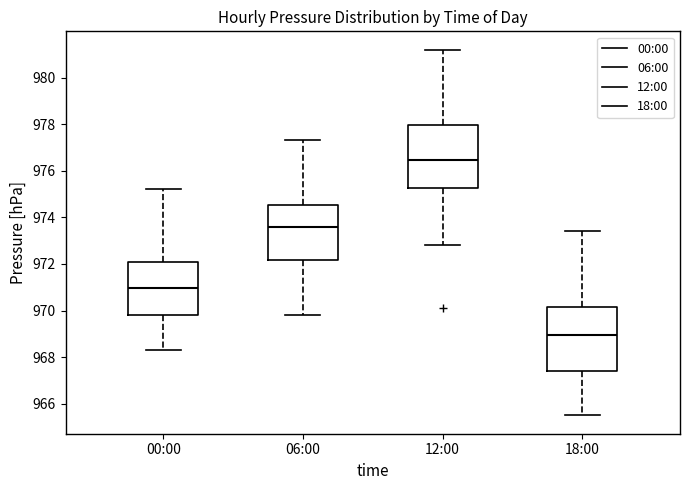

Where is the lower edge of the box for 06:00 on the y-axis? The values are not printed on the chart, so give them approximately, as read against the axis.

972.2